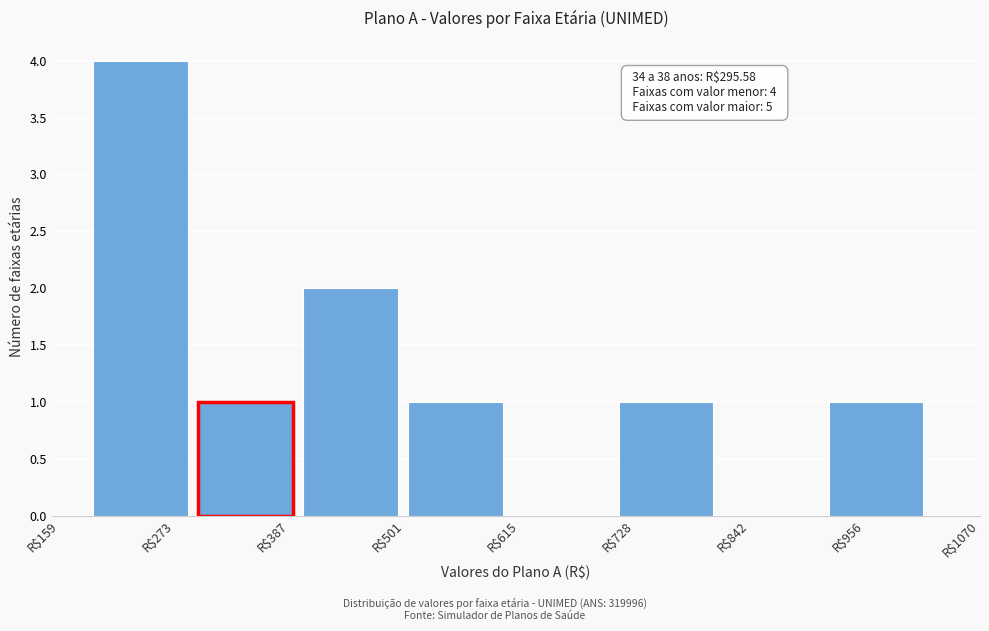

Over which range of the x-axis is the bar tallest?

180 to 300